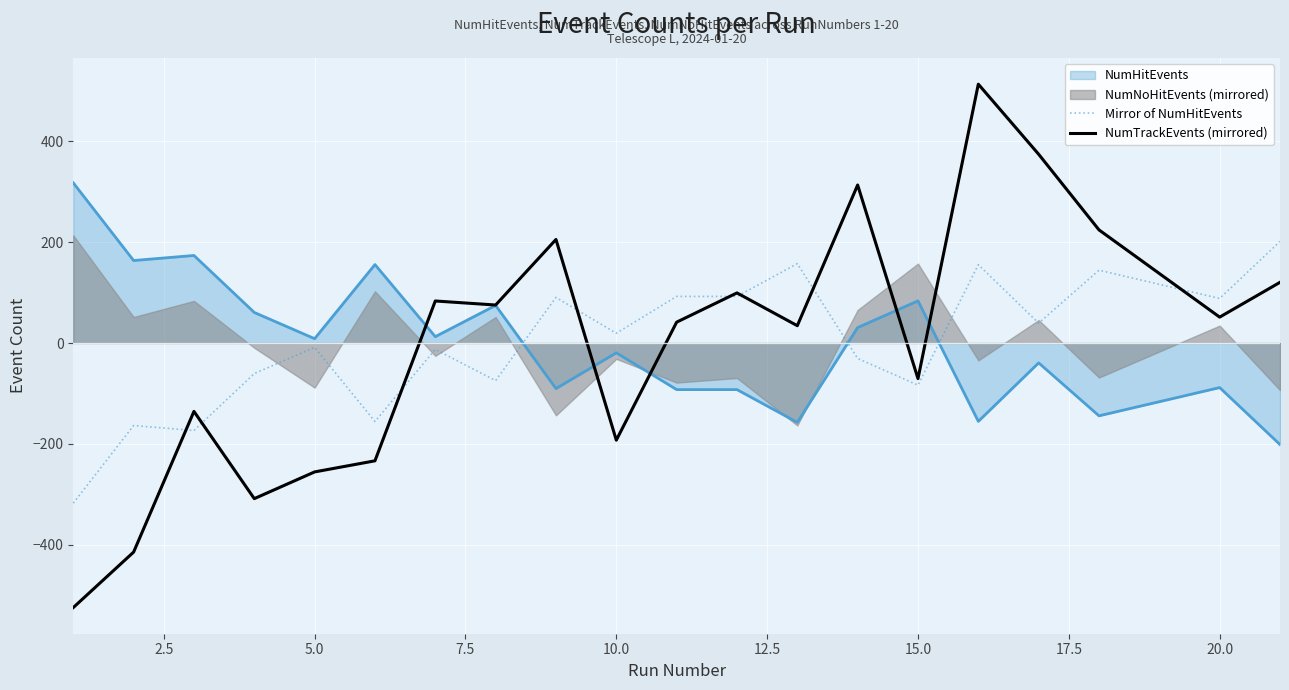

What is the minimum value for Mirror of NumHitEvents?

-317.6